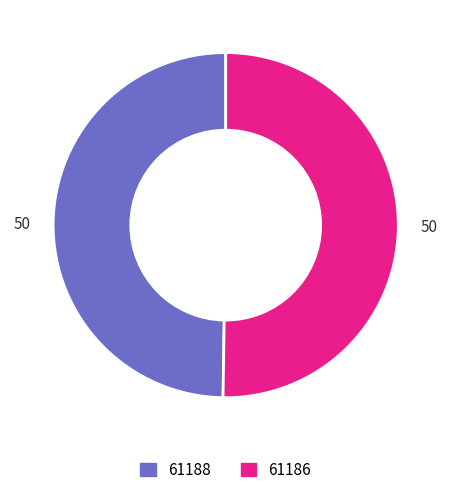

What is the ratio of the value at 61186 to the value at 61188?

1.0